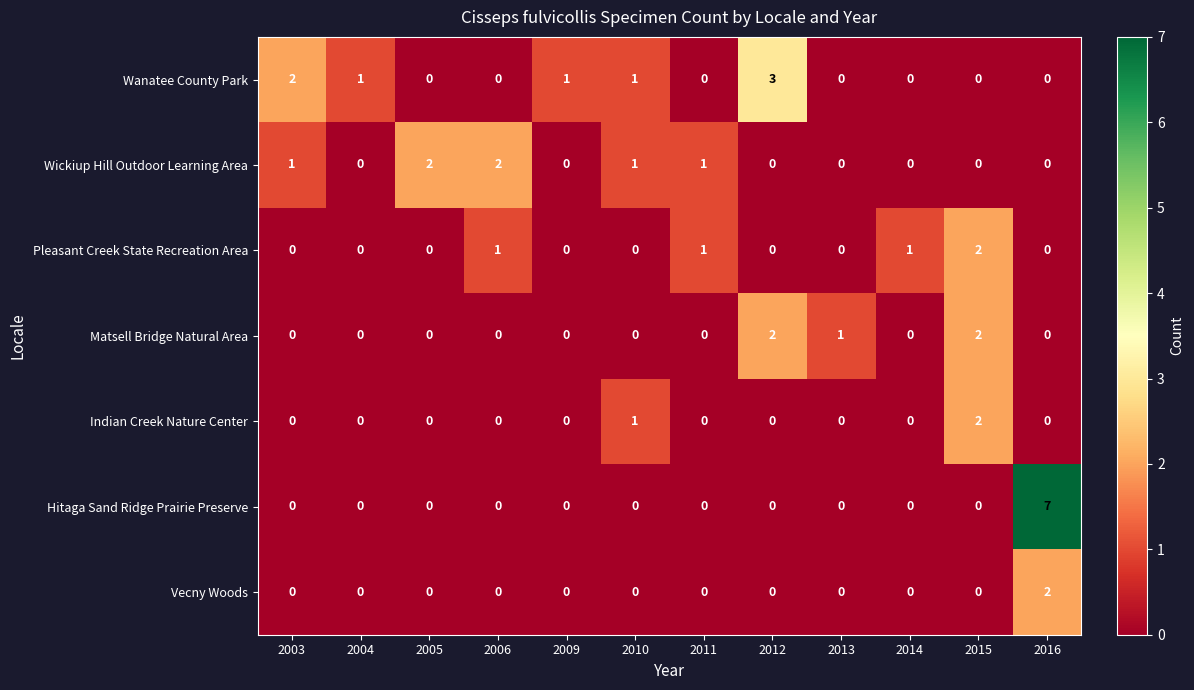

What is the total value across all series at 2015?

6